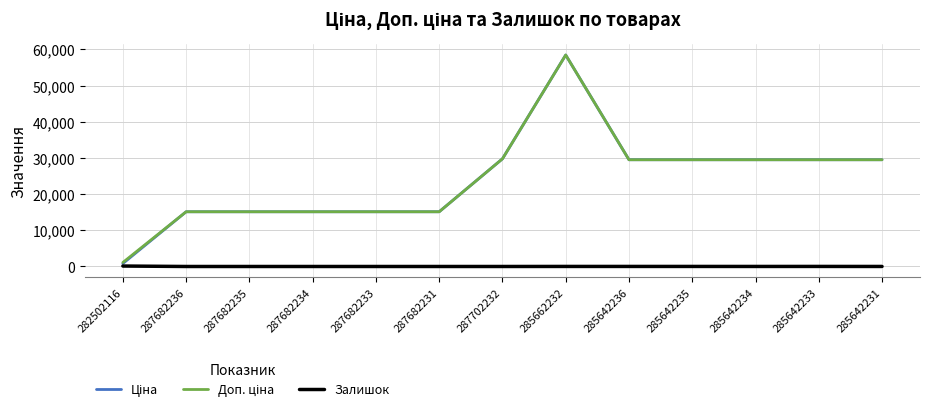

How many lines are shown in the chart?

3